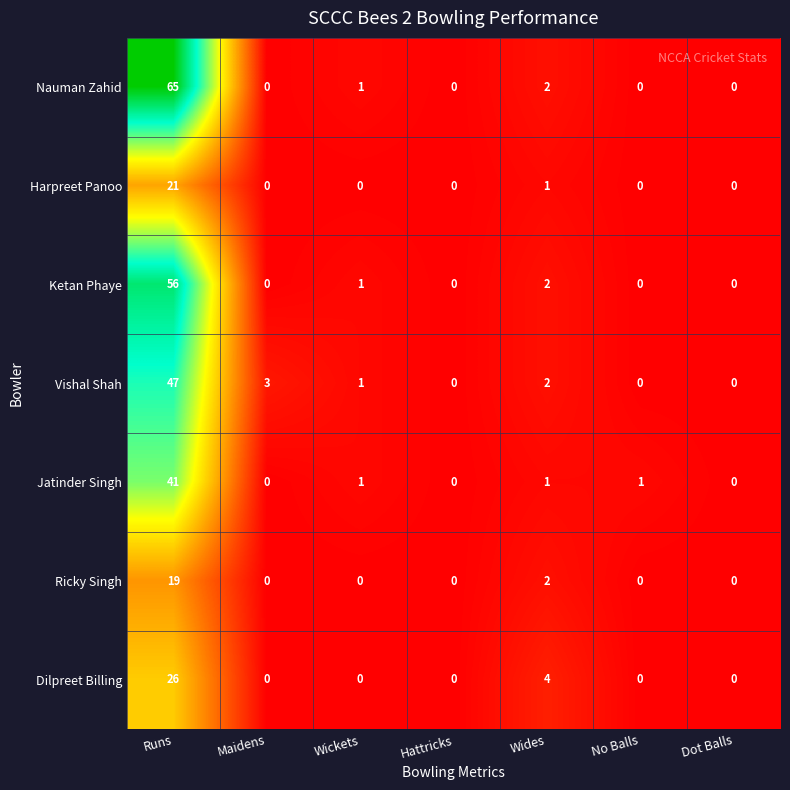

What is the difference between the maximum and minimum values in the Ricky Singh series?

19